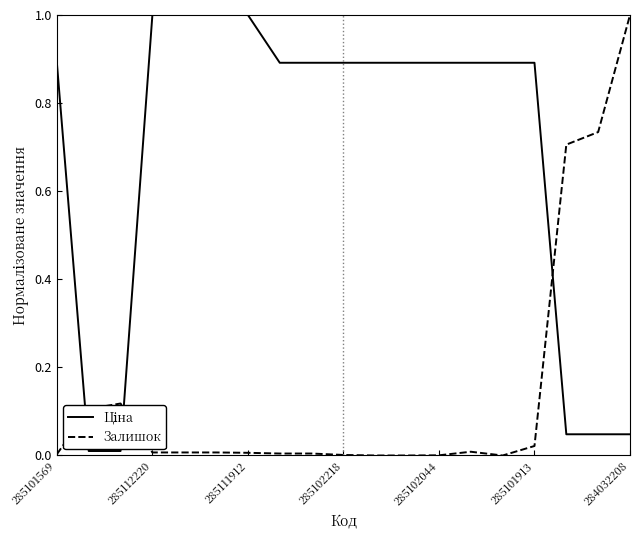

What is the highest value of the Залишок series?

1.0